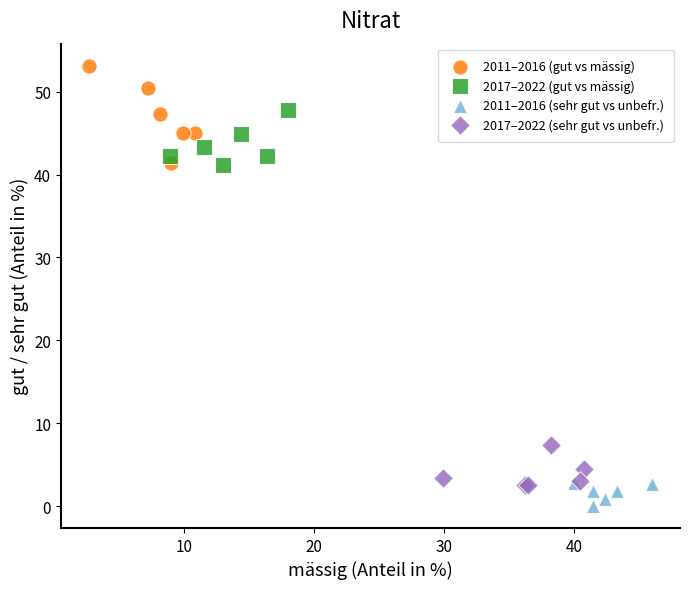

Which series has the largest Y range (max minus min)?

2011–2016 (gut vs mässig)